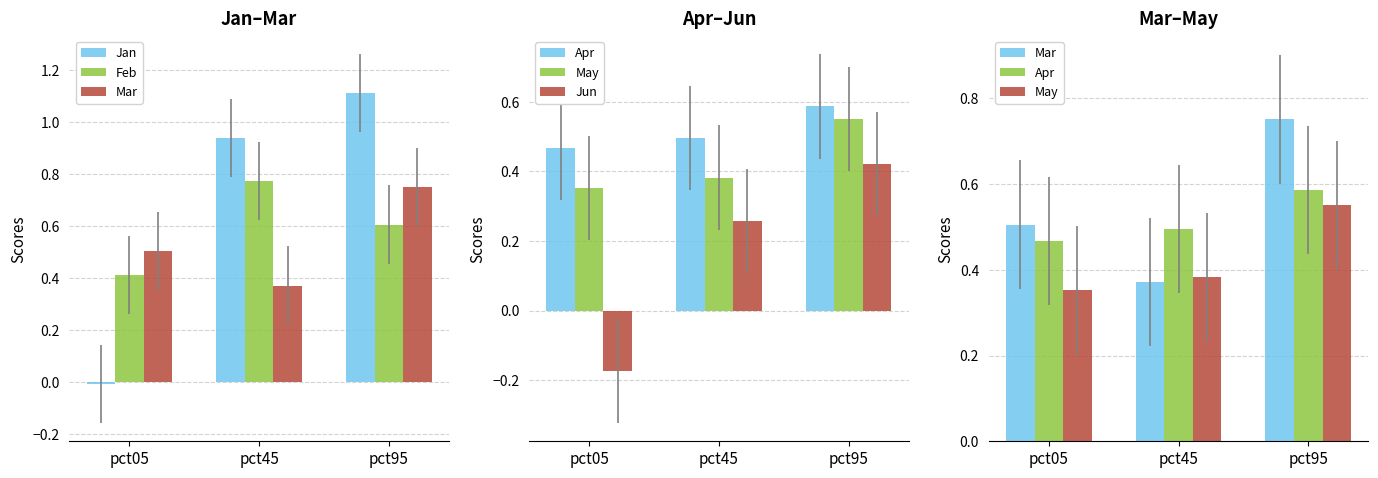

Does the chart contain stacked bars?

No